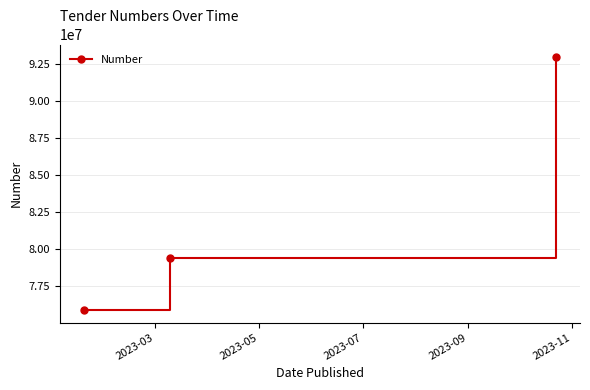

Reading right to left, extract all data points from this chart.

92963528	79401288	75867326